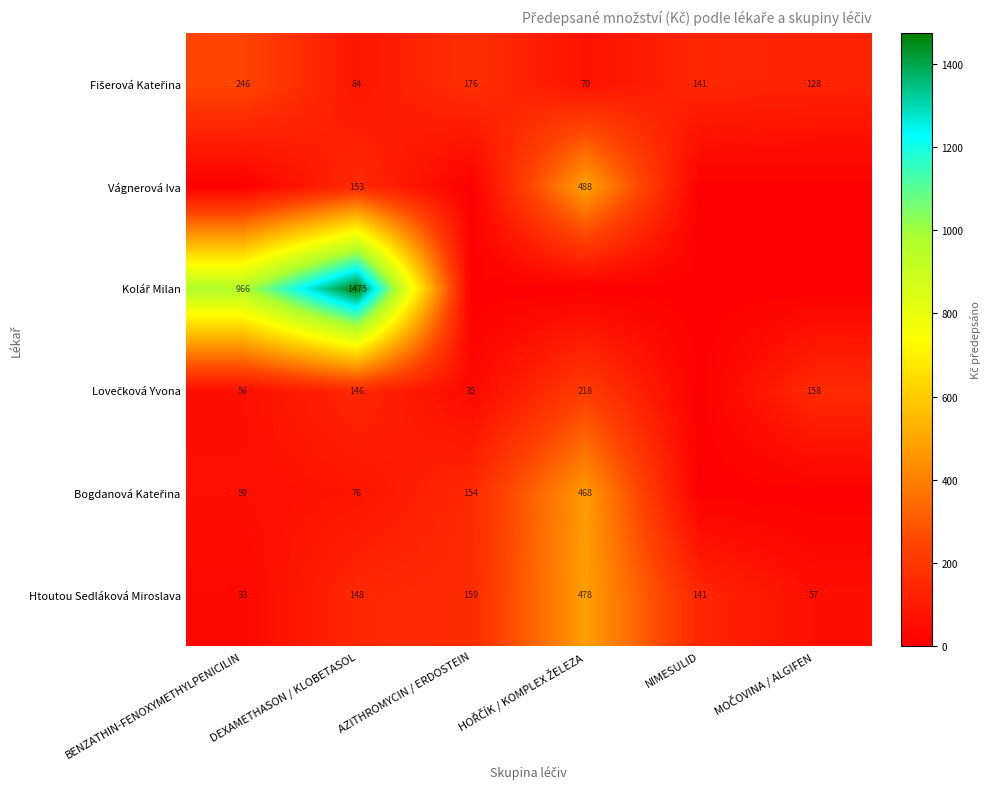

What is the difference between the highest and lowest values at HOŘČÍK / KOMPLEX ŽELEZA?

487.7